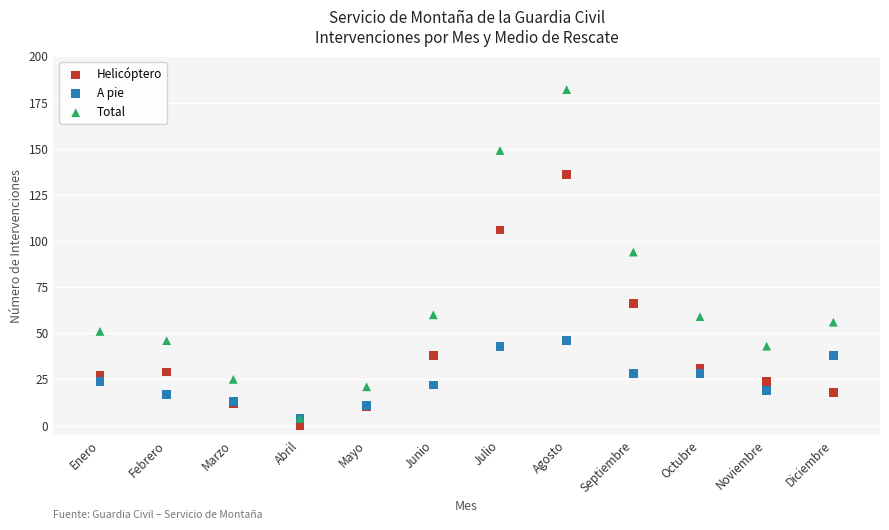

Across all series, what Y value is closest to 91?

94